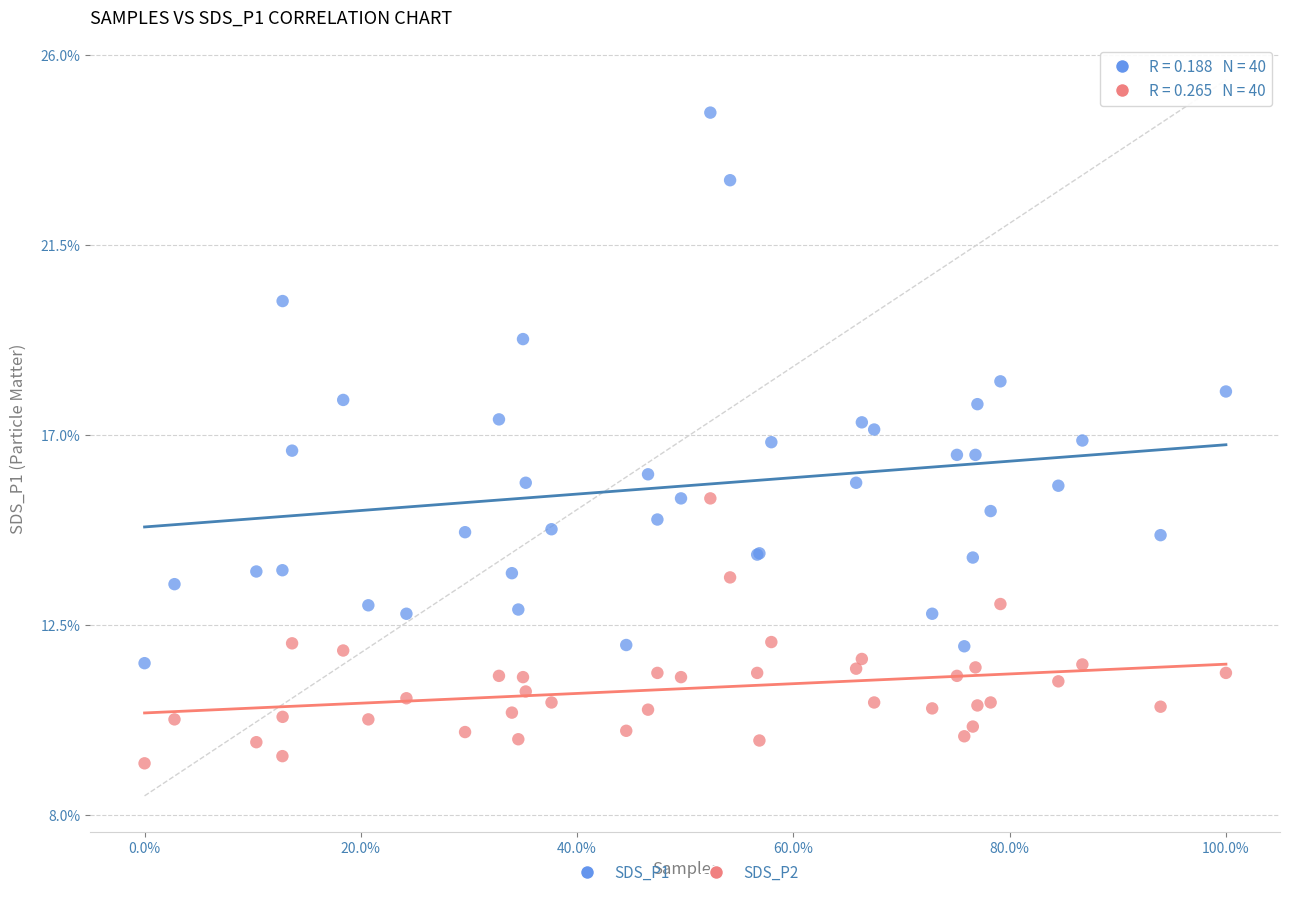

Which series has the widest spread of Y values?

SDS_P1